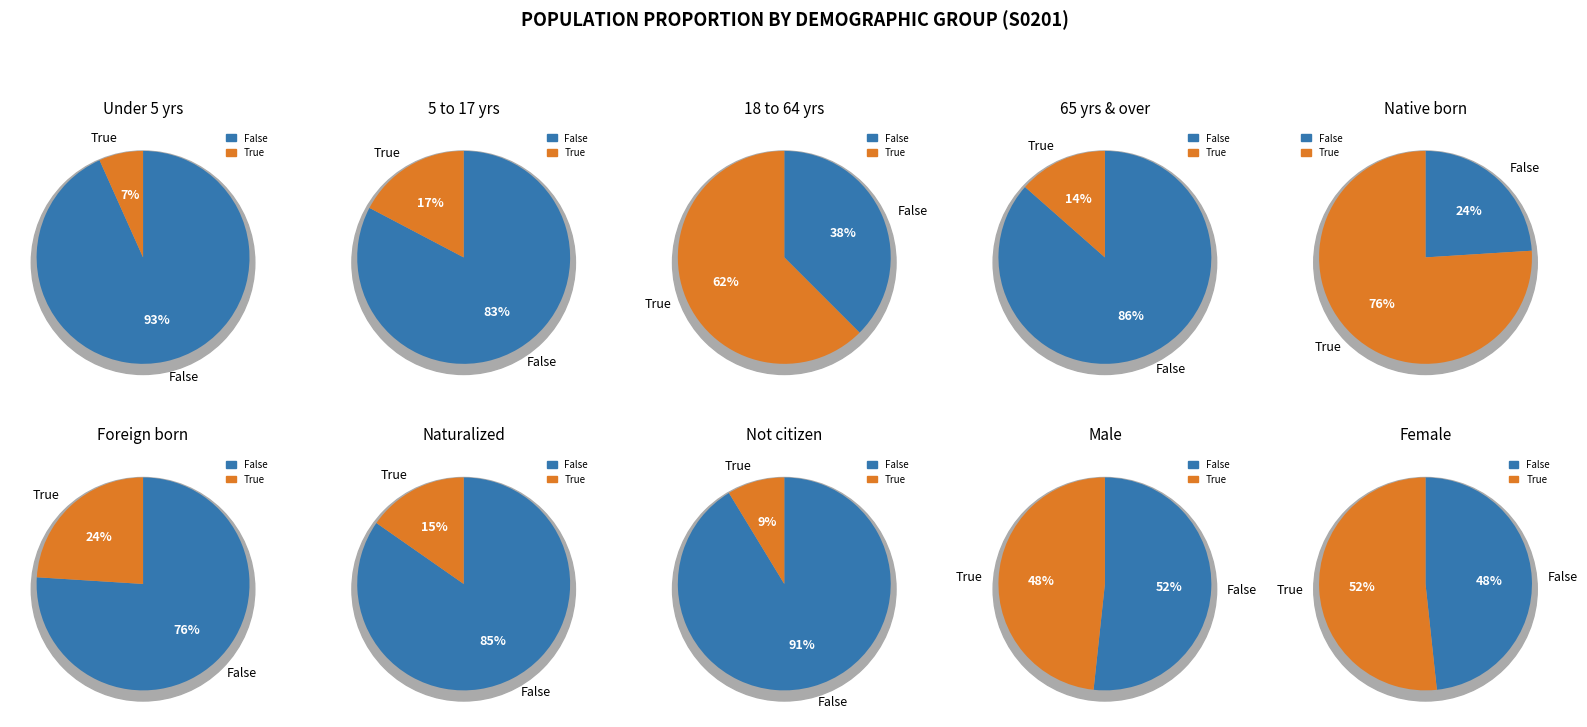

Is it true that 9 is 16% of the pie?

True